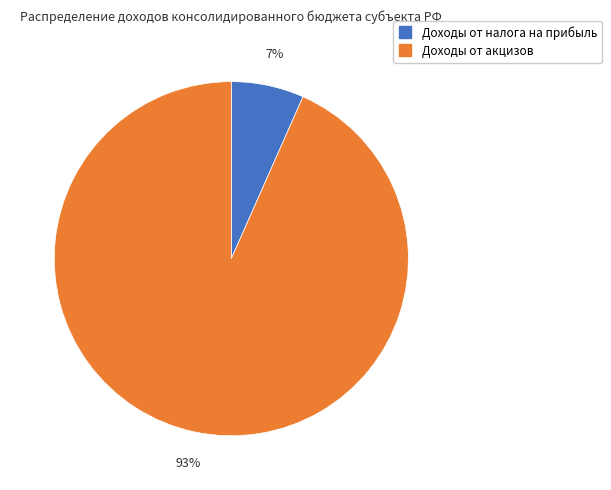

Is there a majority slice in this chart?

Yes